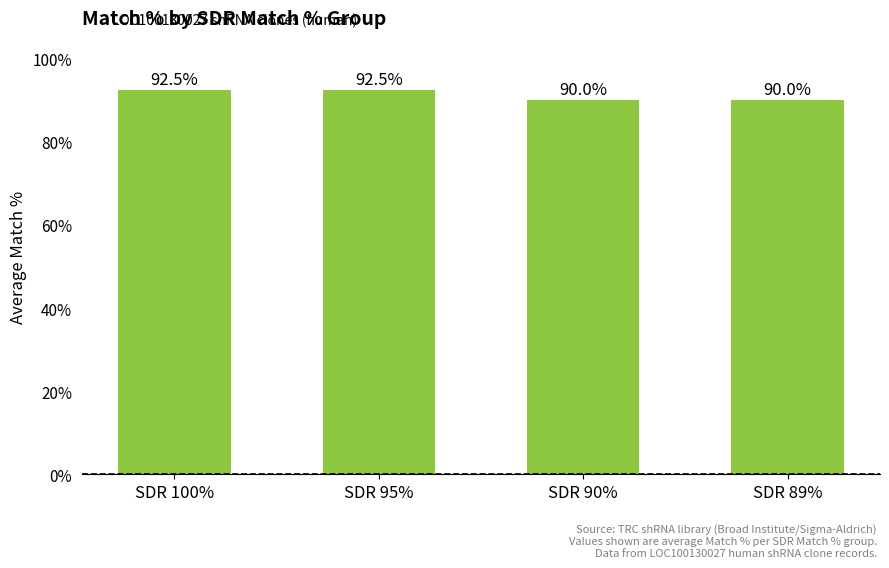

Count the values in the range 90 to 92.

2